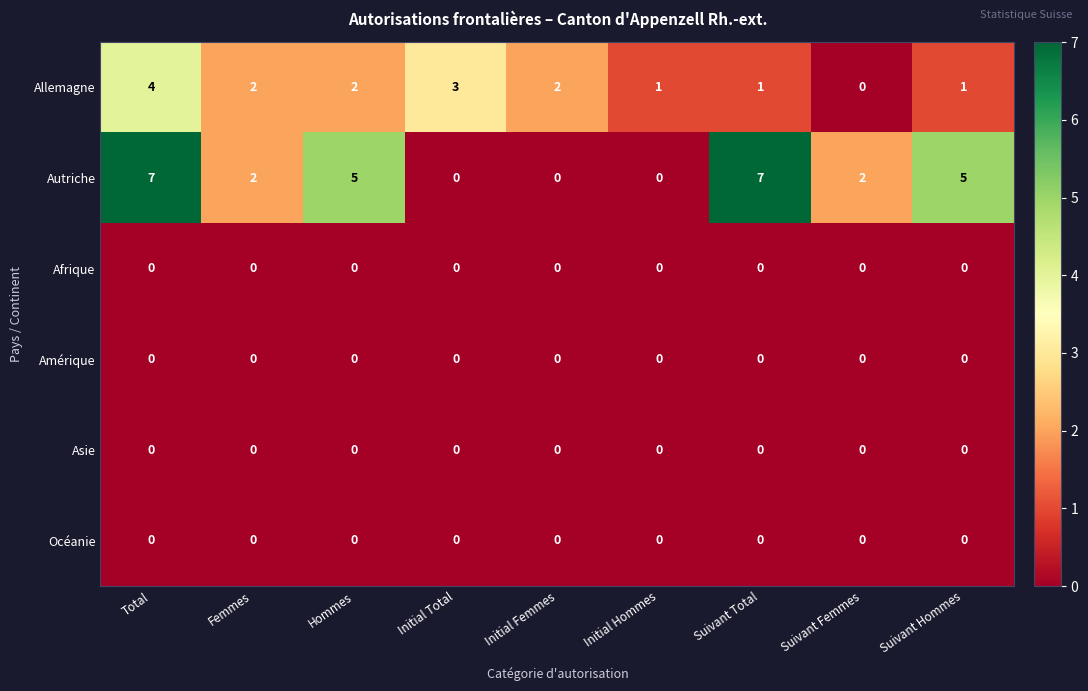

Where does the Allemagne series first go above 2?

Total